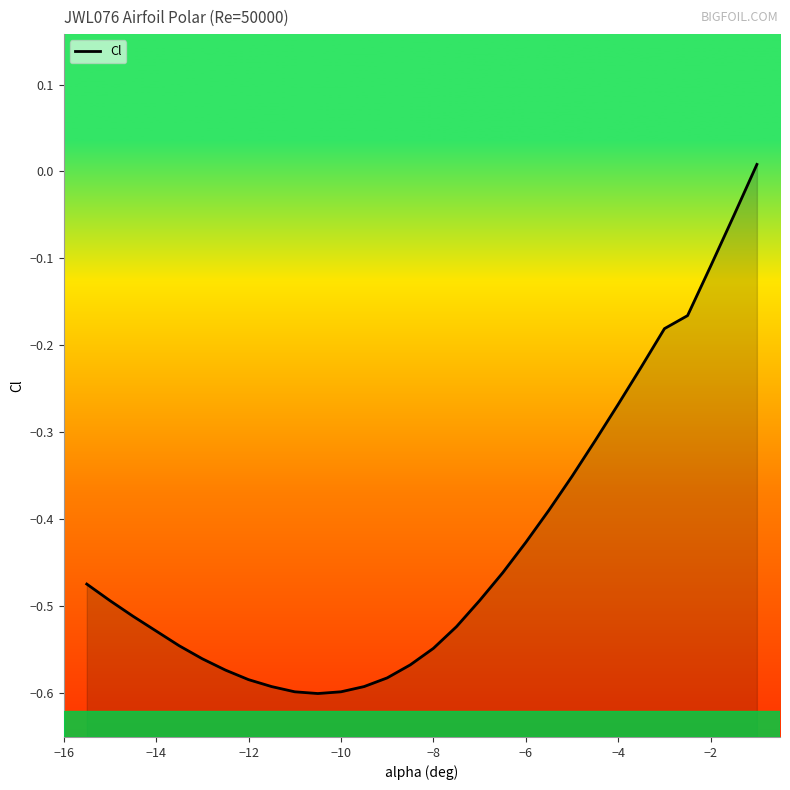

How many lines are shown in the chart?

1